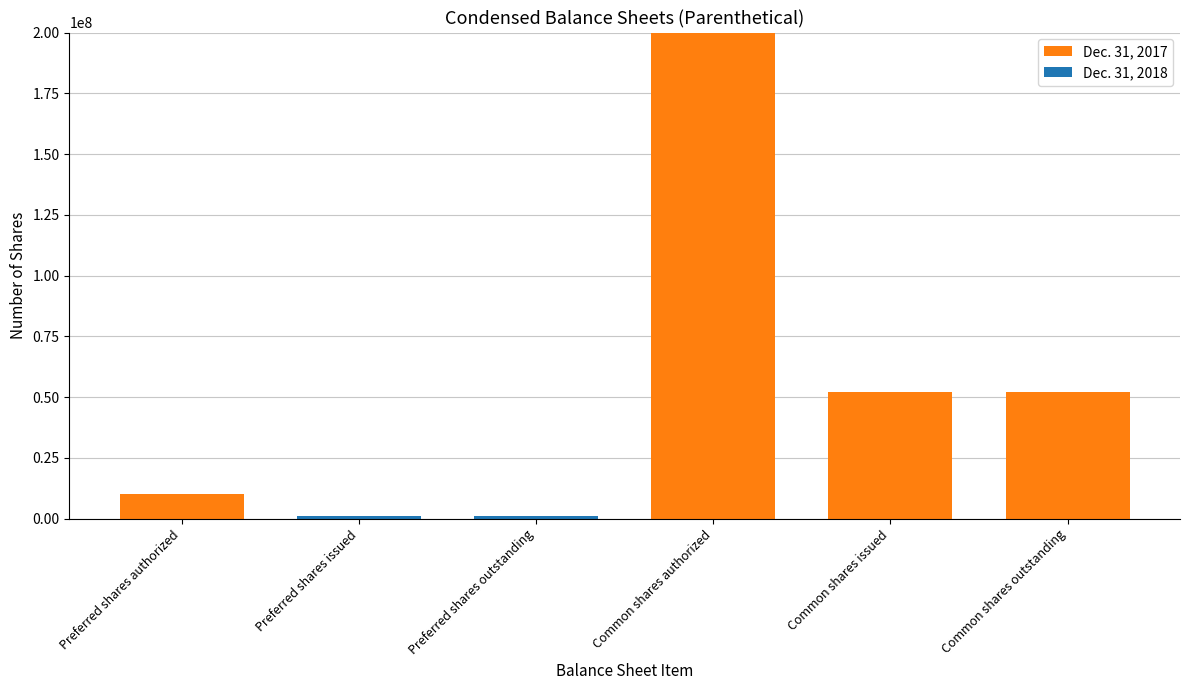

At which category is the sum across all series the highest?

Common shares authorized